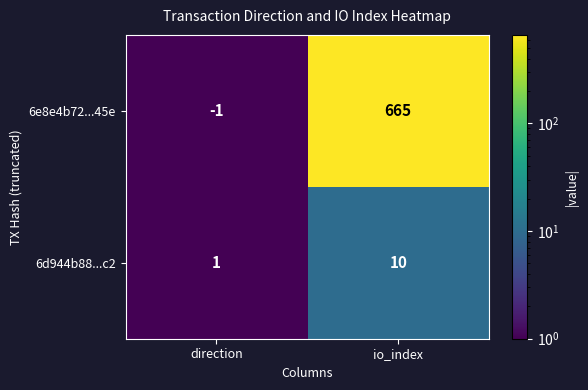

Which category has the highest value across all series?

io_index